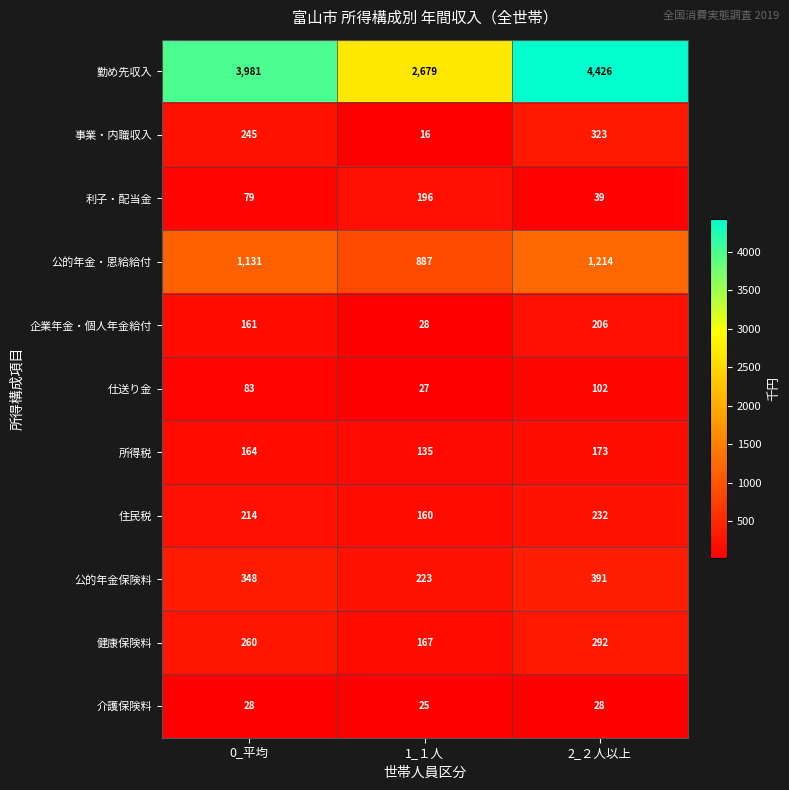

Read the 企業年金・個人年金給付 value at 2_２人以上, to the nearest 50.

200